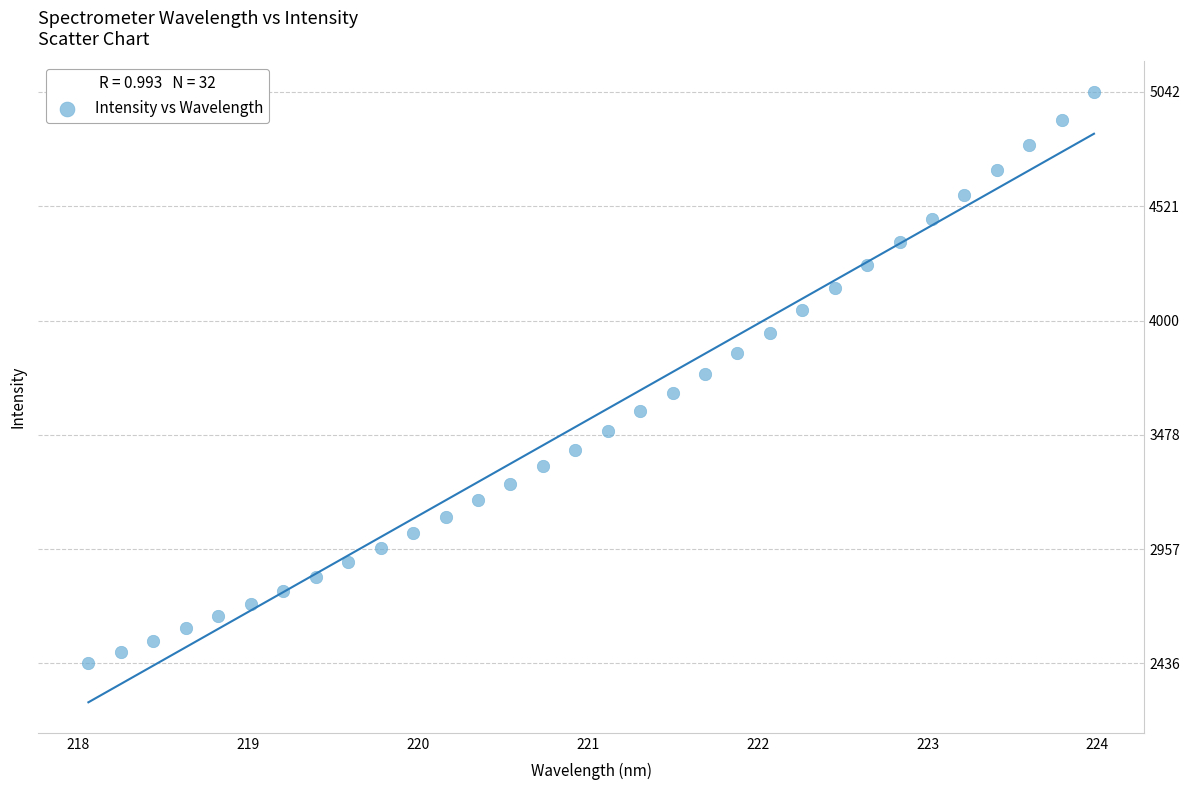

What is the range of Y values (max minus min)?

2605.2